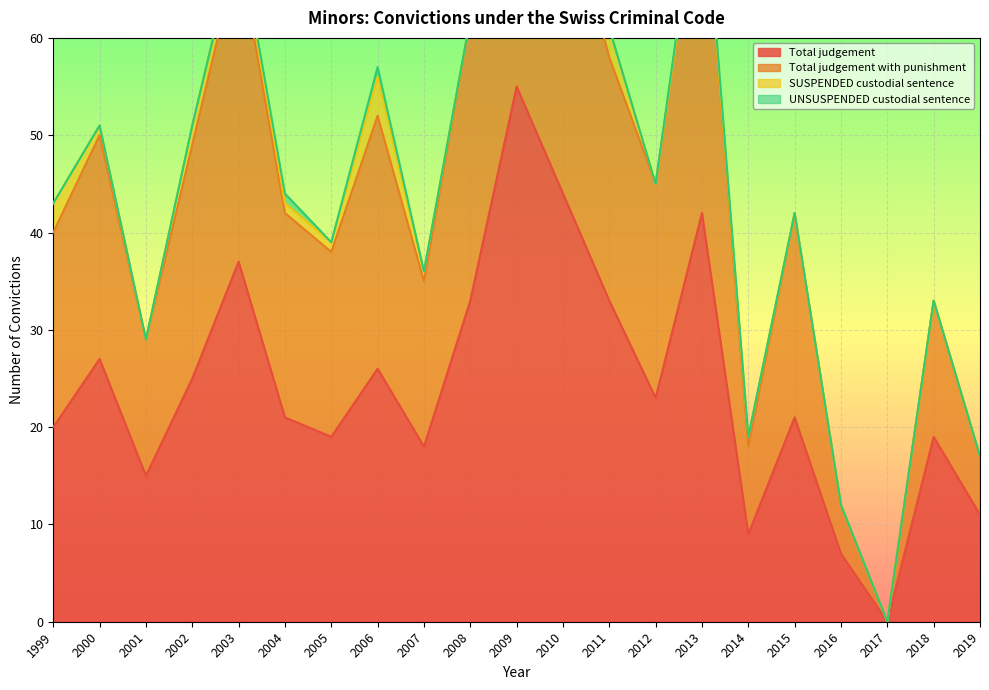

Reading right to left, extract all data points from this chart.

Total judgement: 11	19	0	7	21	9	42	23	33	44	55	33	18	26	19	21	37	25	15	27	20
Total judgement with punishment: 17	33	0	12	42	19	79	45	61	76	107	62	36	57	39	44	71	51	29	51	43